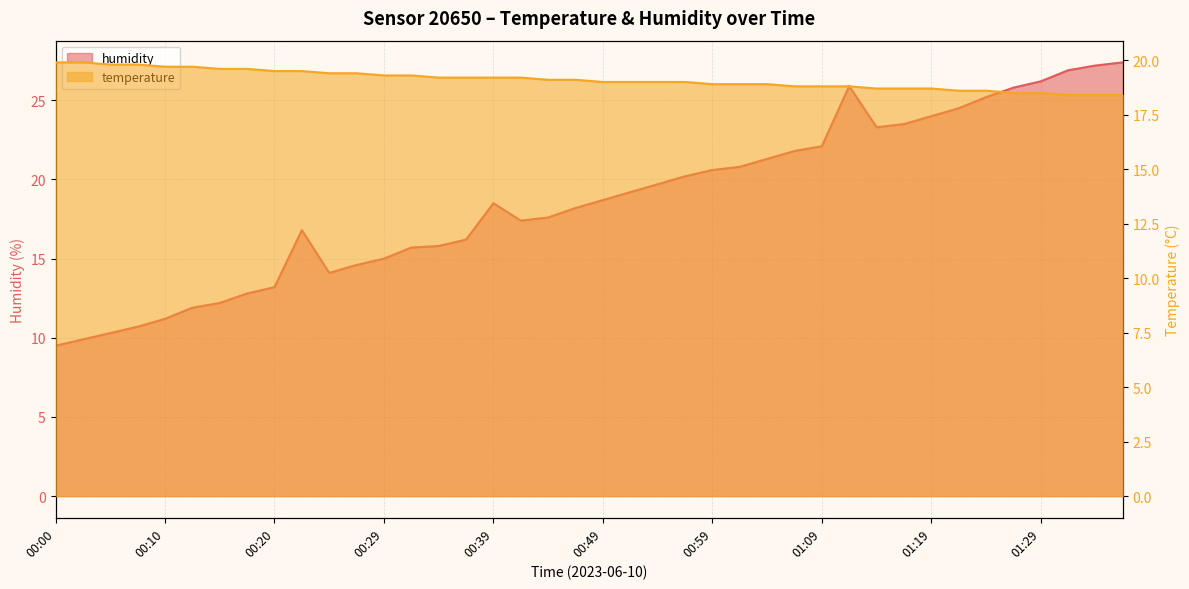

At 01:14, list the series in order from smallest to largest.

temperature, humidity